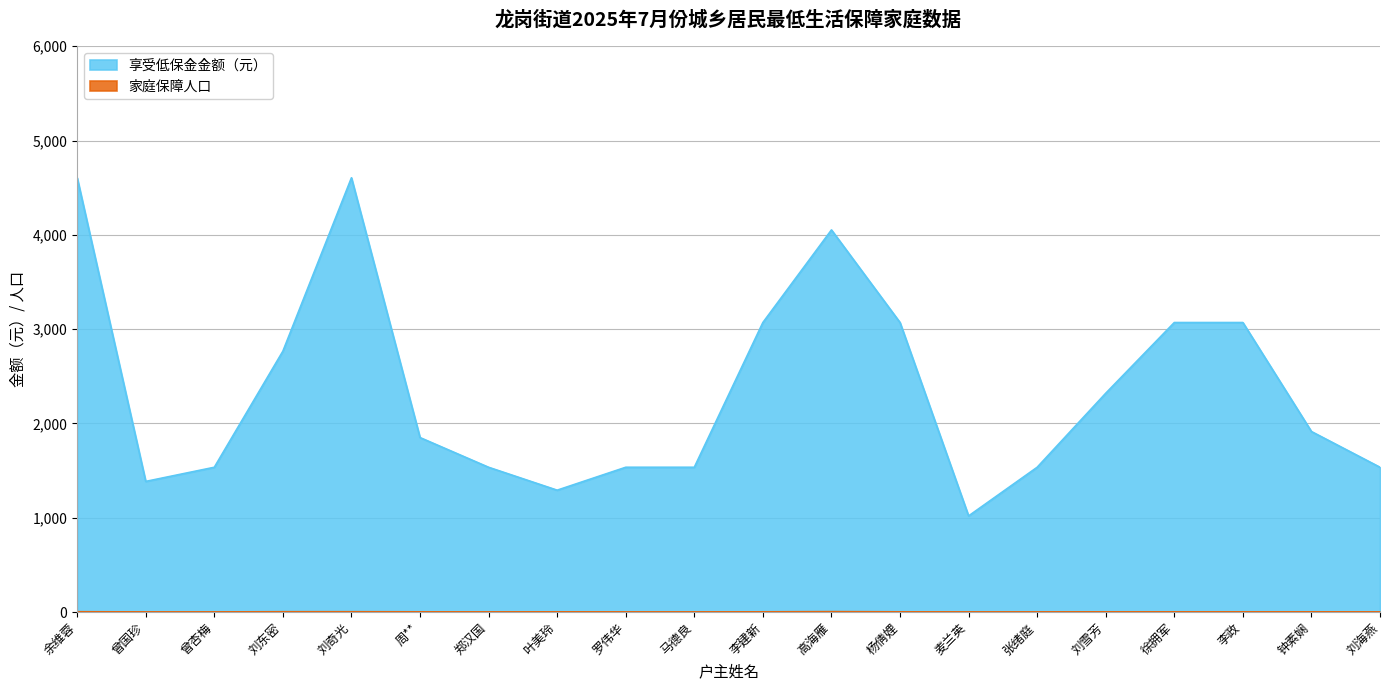

Does the chart display data point markers on the line(s)?

No